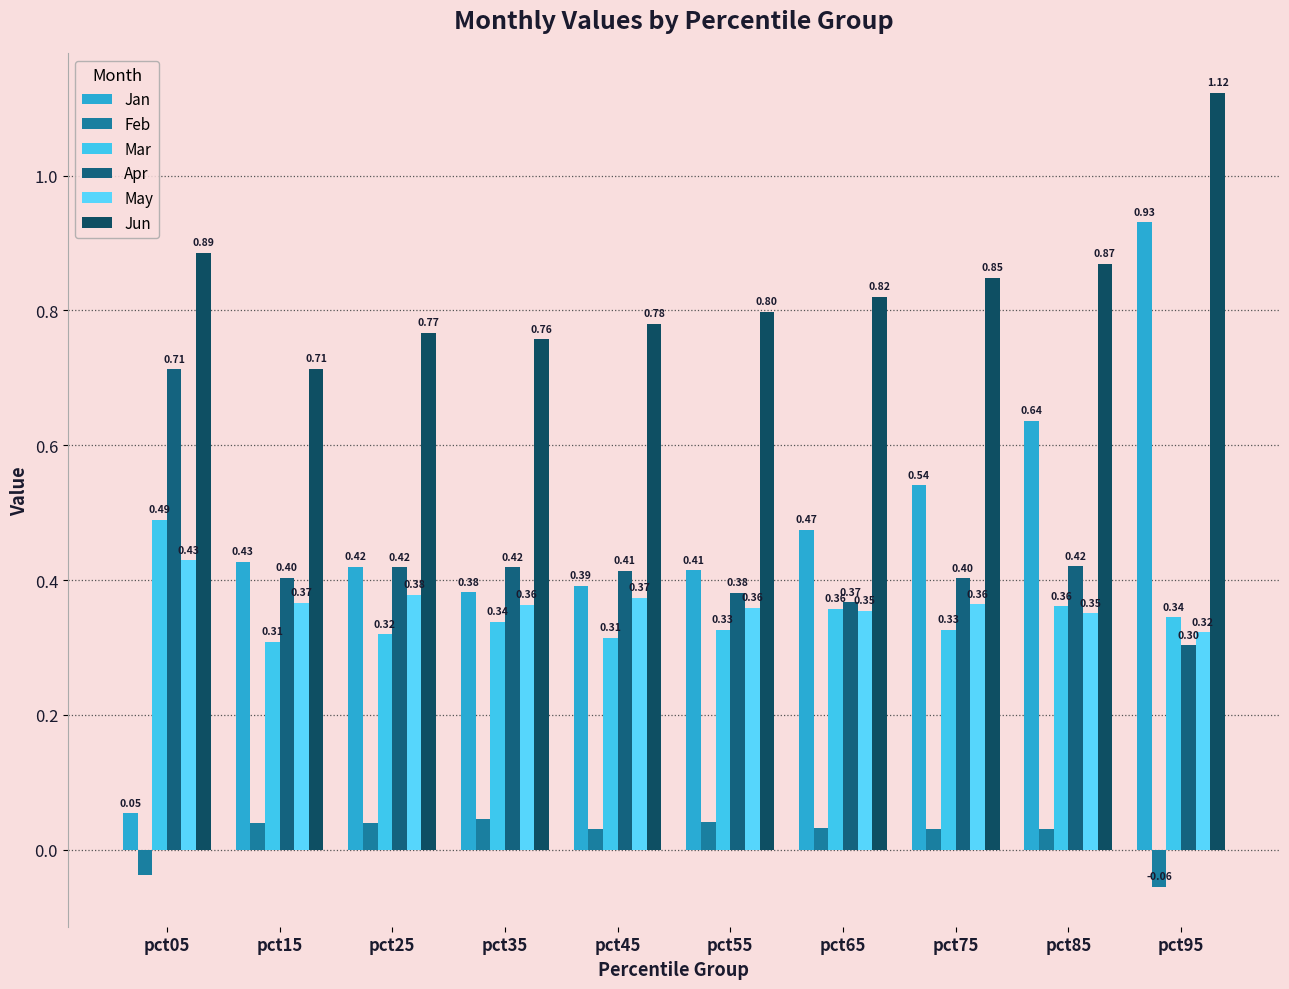

Which series has the largest range (max minus min)?

Jan